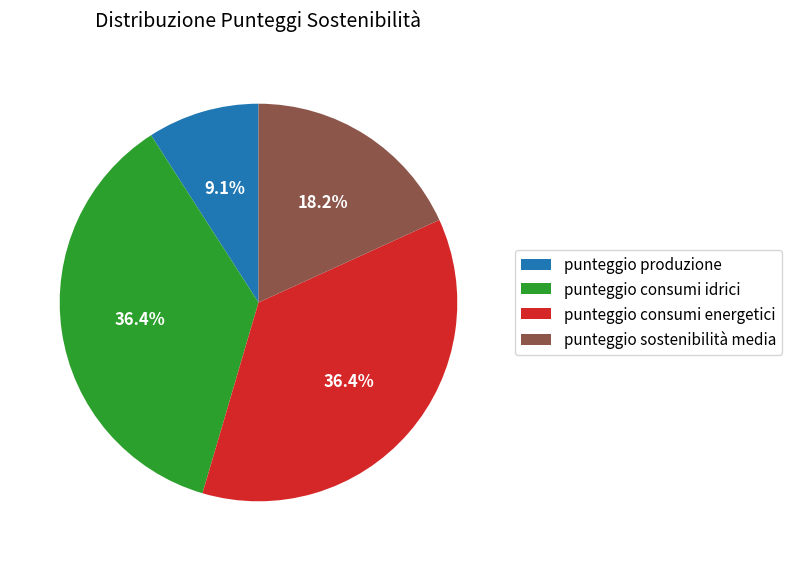

The punteggio sostenibilità media slice represents 18% of the pie. True or false?

True